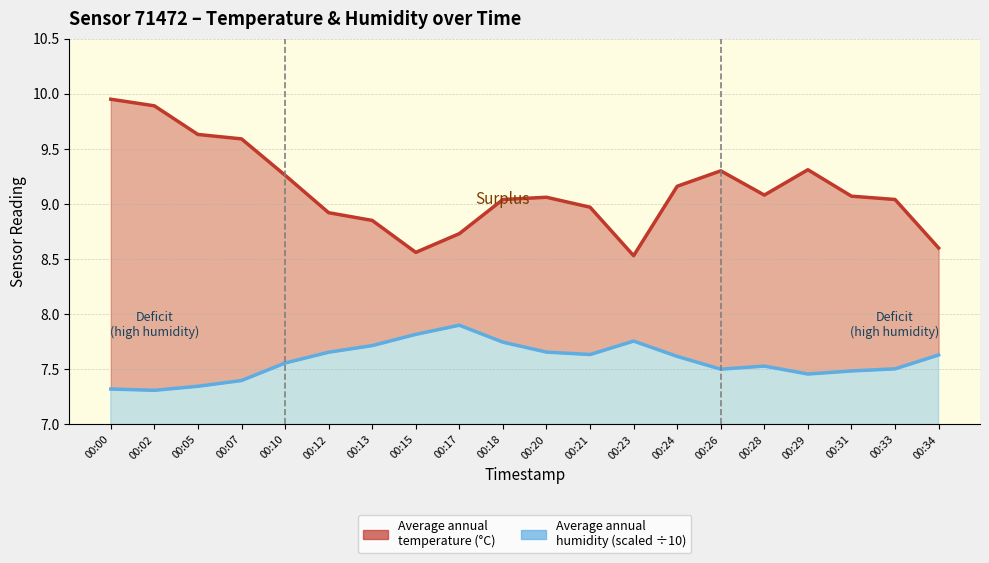

How many lines are shown in the chart?

1